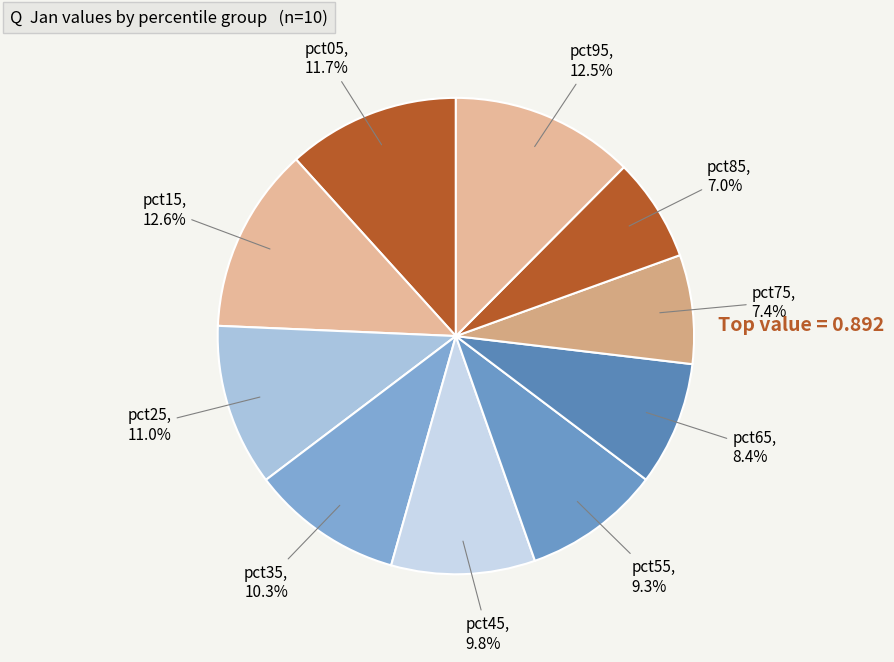

Count the number of slices in the pie.

10